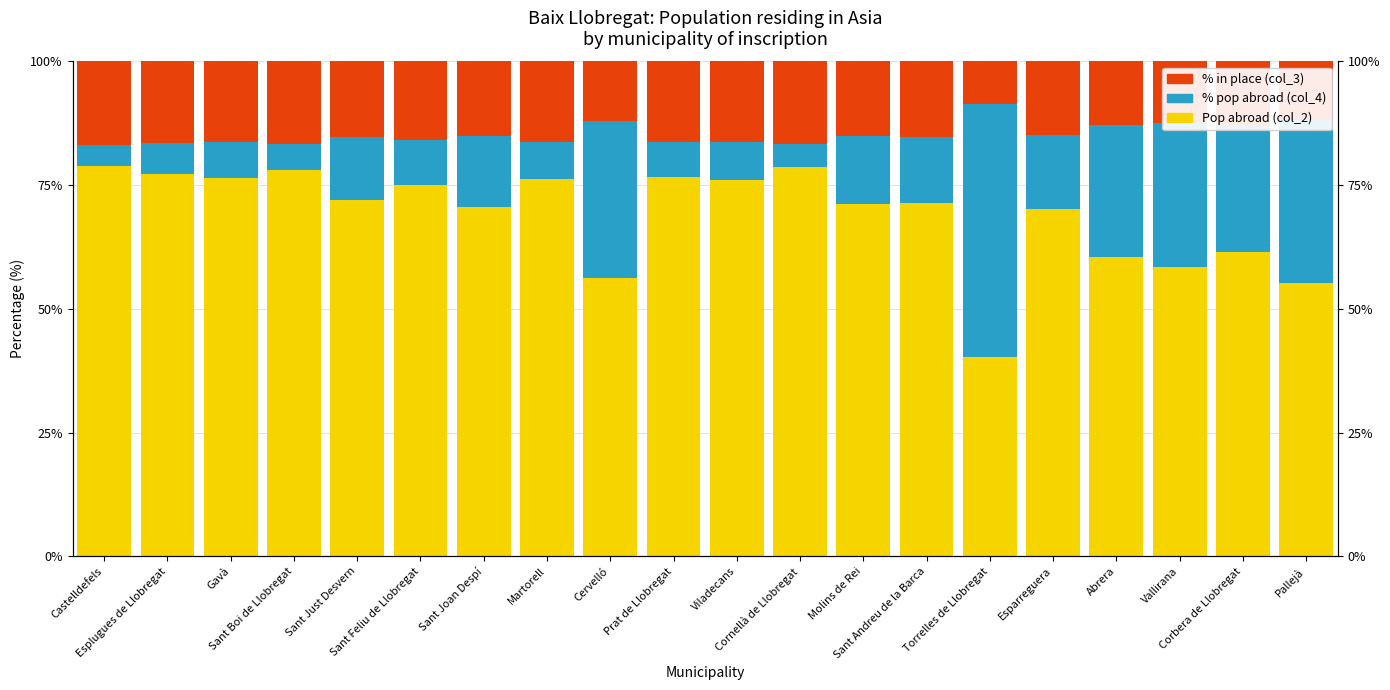

Which series has the largest range (max minus min)?

% pop abroad (col_4)